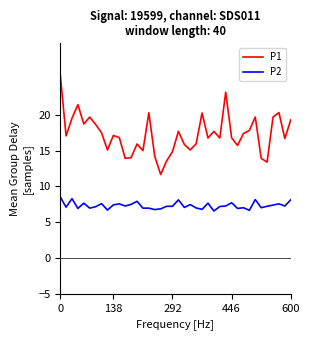

Does the chart have visible grid lines?

No